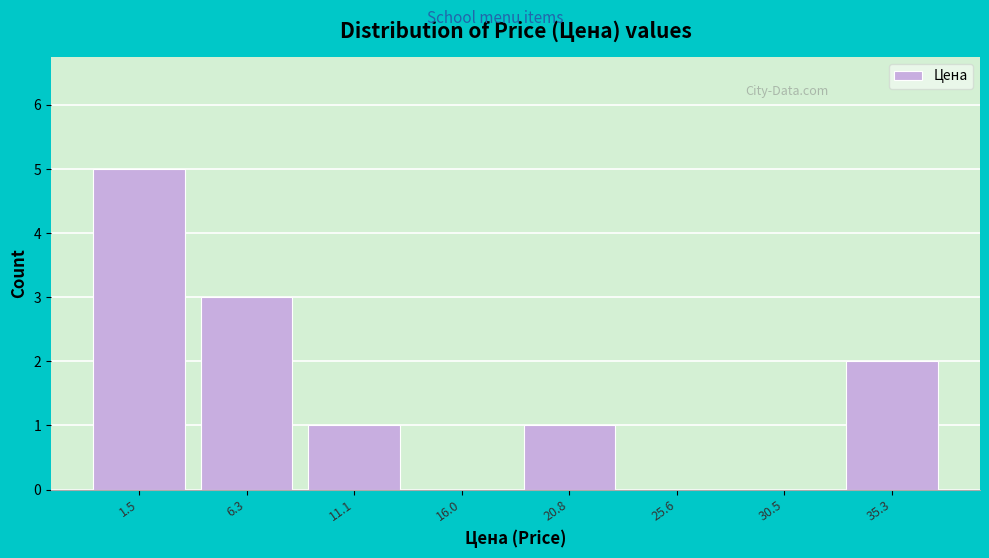

Reading left to right, extract all data points from this chart.

1.5=5	6.3=3	11.1=1	16.0=0	20.8=1	25.6=0	30.5=0	35.3=2